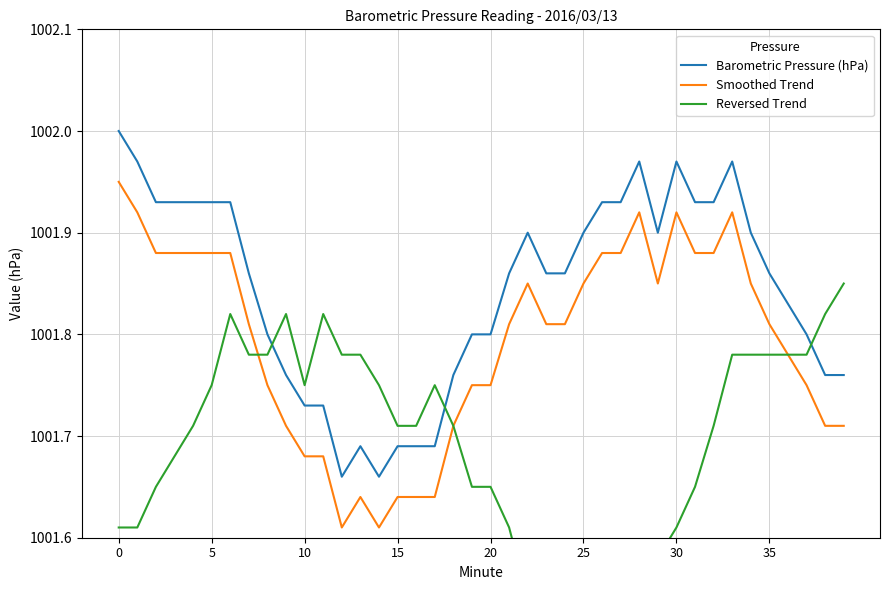

What are all the series names shown in the legend?

Barometric Pressure (hPa), Smoothed Trend, Reversed Trend